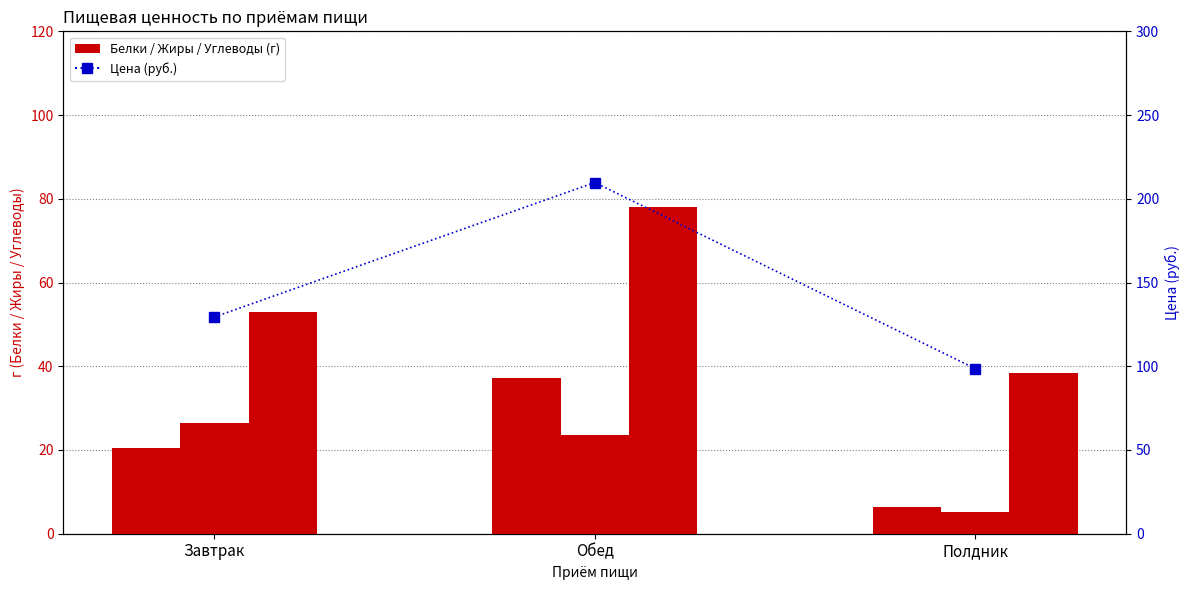

What is the average value of the Цена series?

145.9